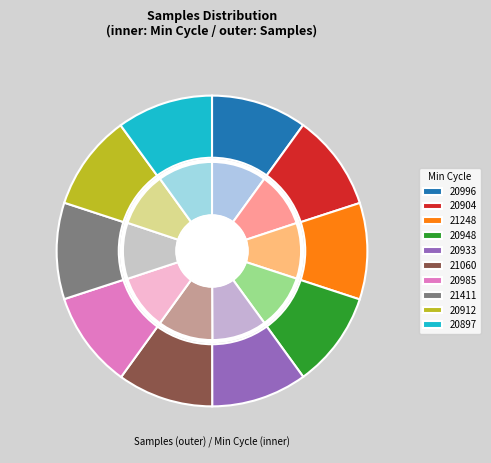

Is 80 the majority of the pie?

No